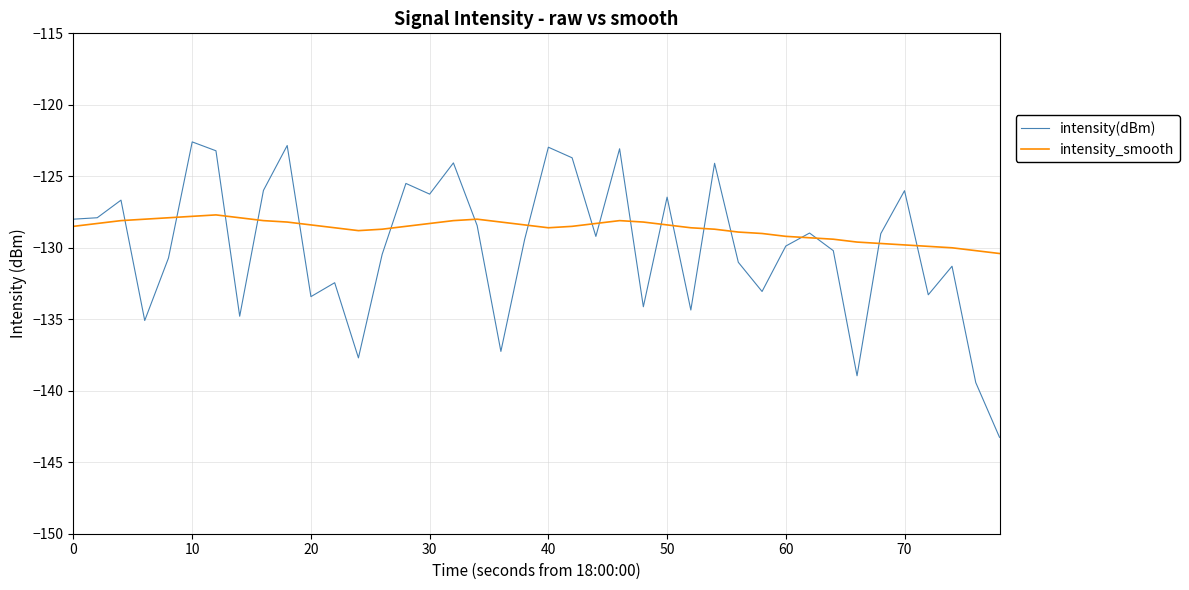

What is the highest value of the intensity(dBm) series?

-122.6